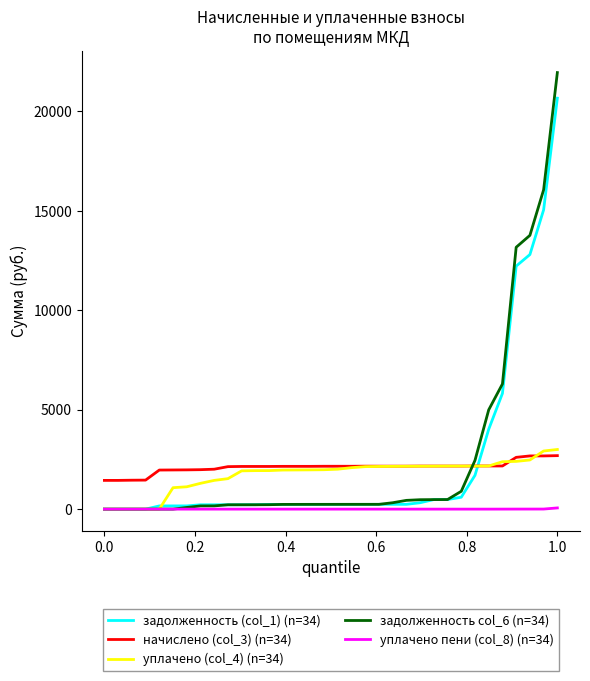

How many times do начислено (col_3) (n=34) and задолженность col_6 (n=34) cross each other?

1